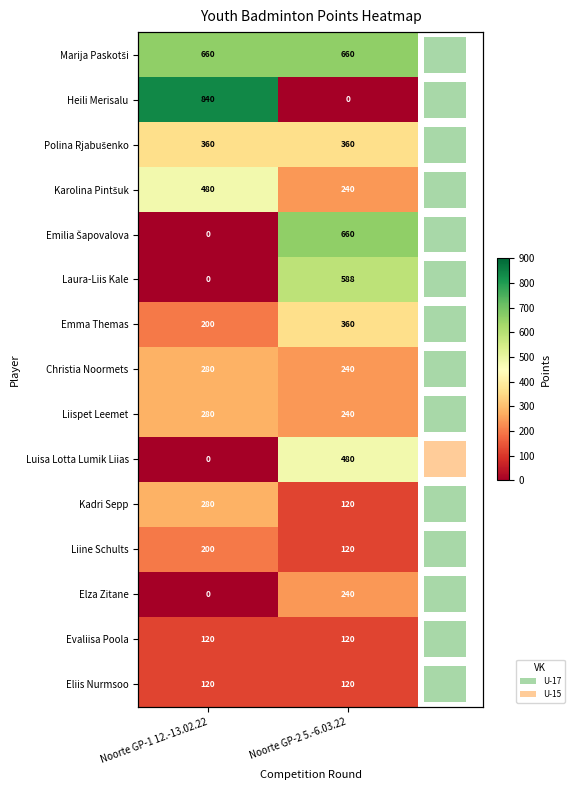

What is the maximum value for Marija Paskotši?

660